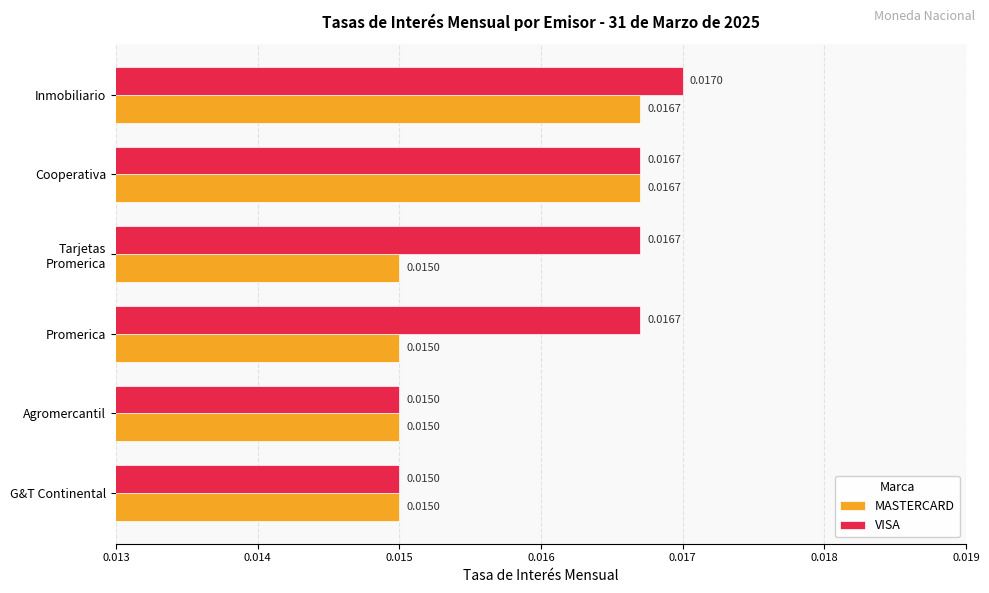

List the series in order of their overall mean, highest first.

VISA, MASTERCARD